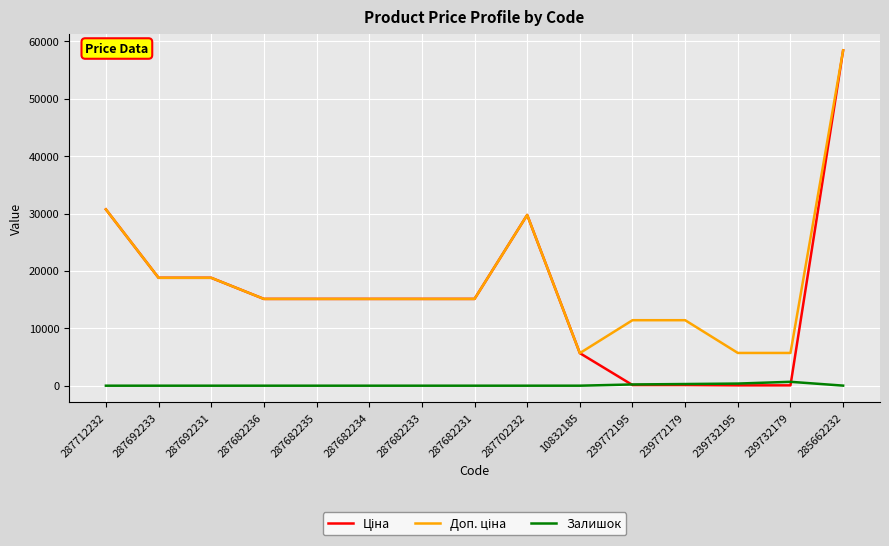

Which category has the highest value across all series?

285662232